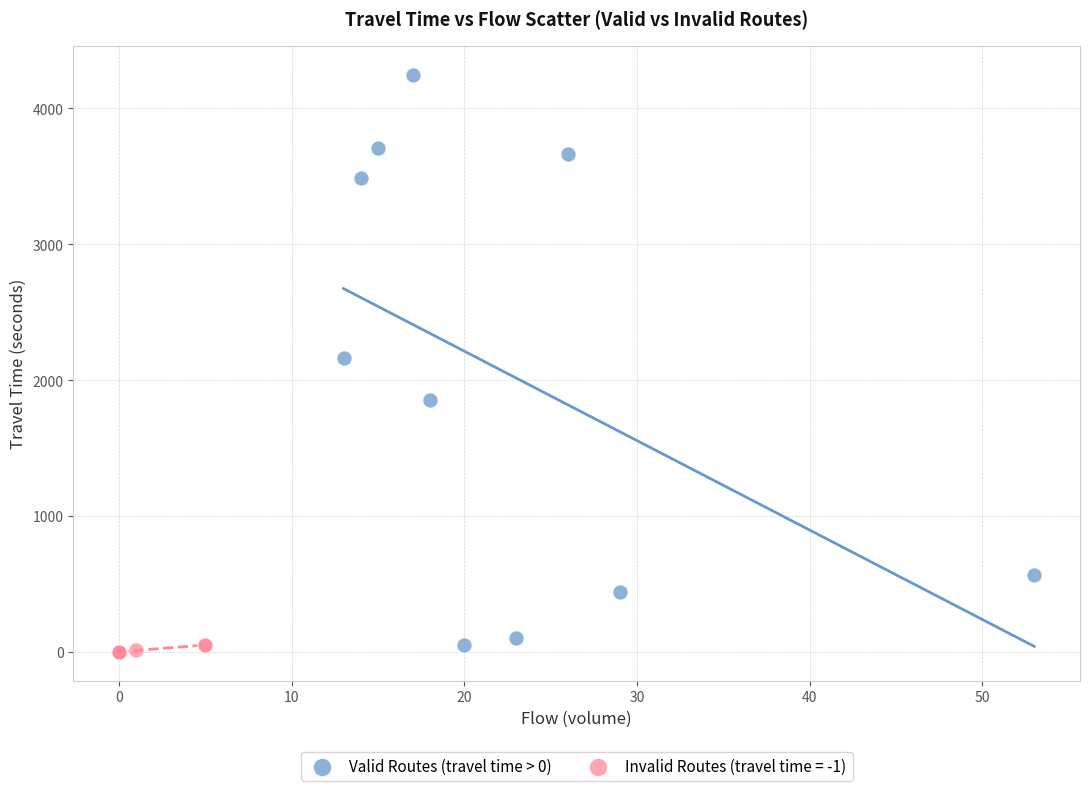

Which series contains the highest Y value?

Valid Routes (travel time > 0)